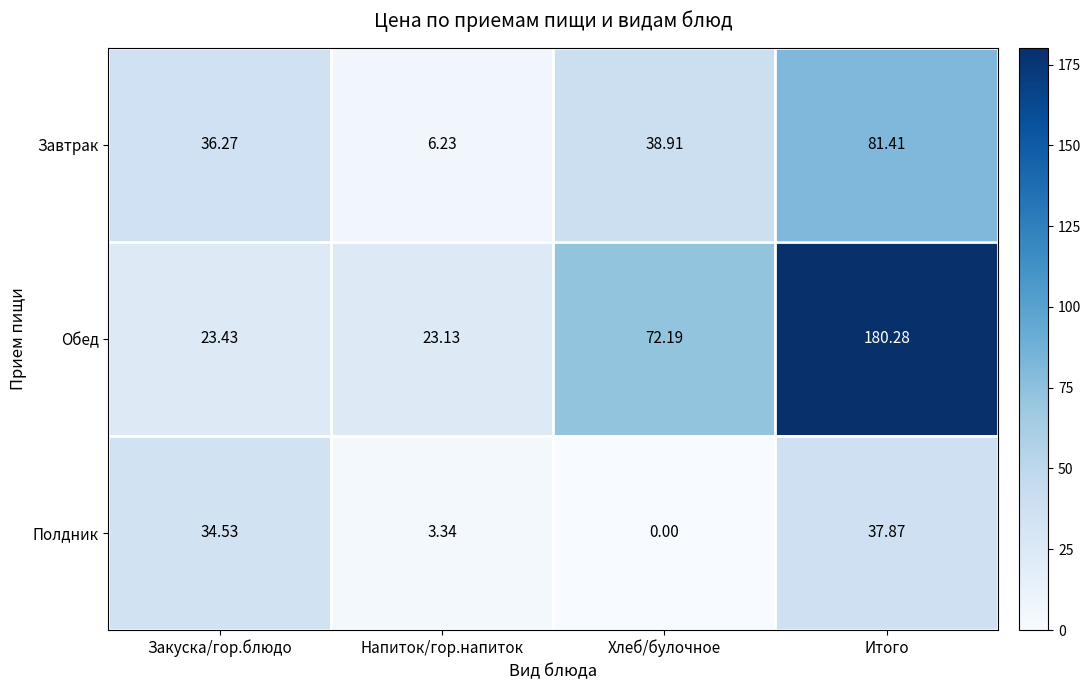

Which series has the largest range (max minus min)?

Обед